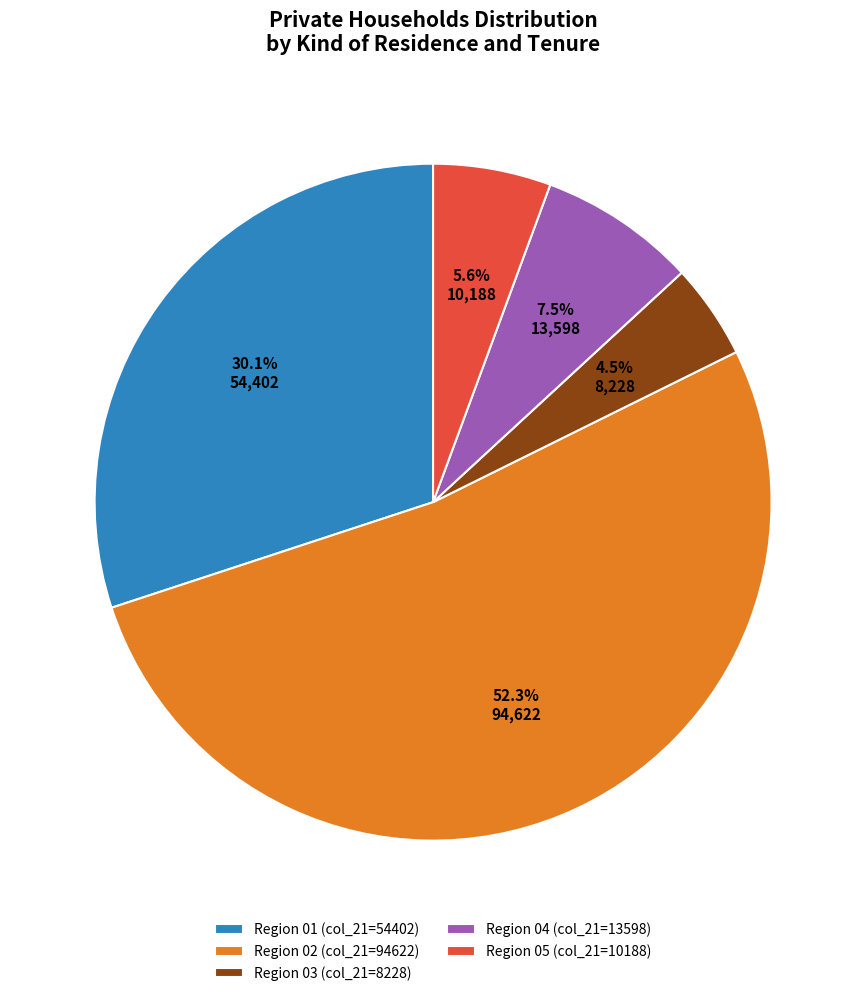

Combined, what portion of the pie is Region 05 (col_21=10188) and Region 04 (col_21=13598)?

13.1%